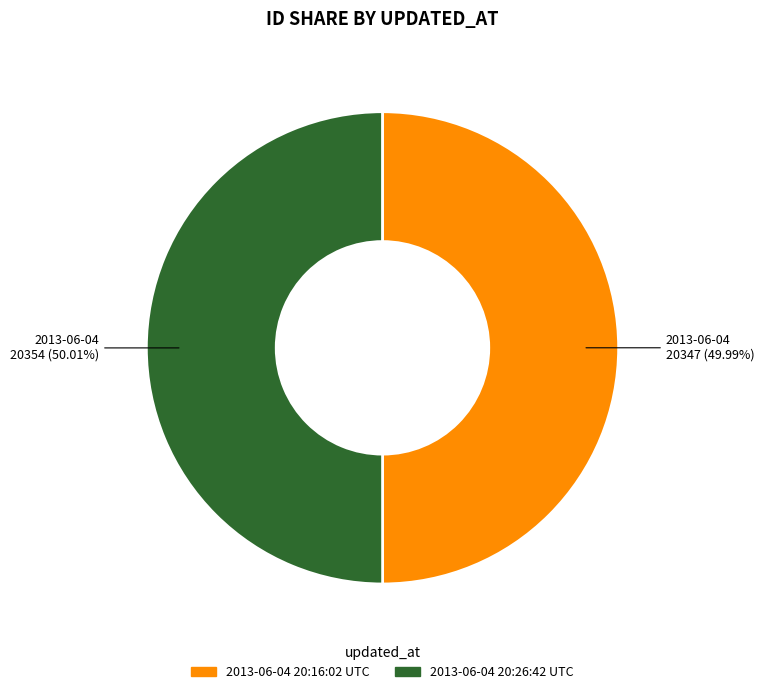

Approximately how many times larger is the value at 2013-06-04 20:26:42 UTC compared to 2013-06-04 20:16:02 UTC?

1.0